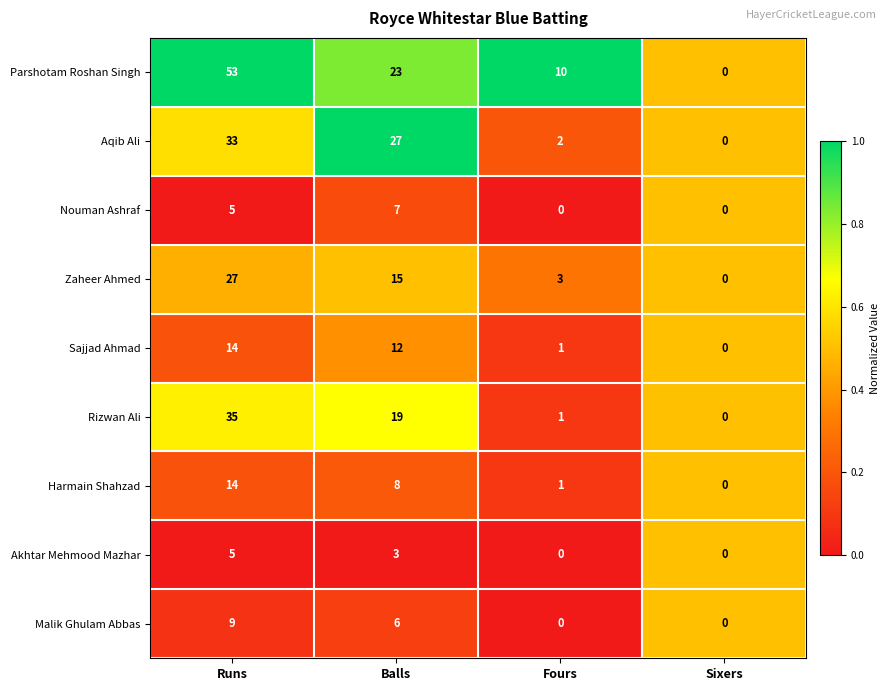

Which category has the highest value across all series?

Runs